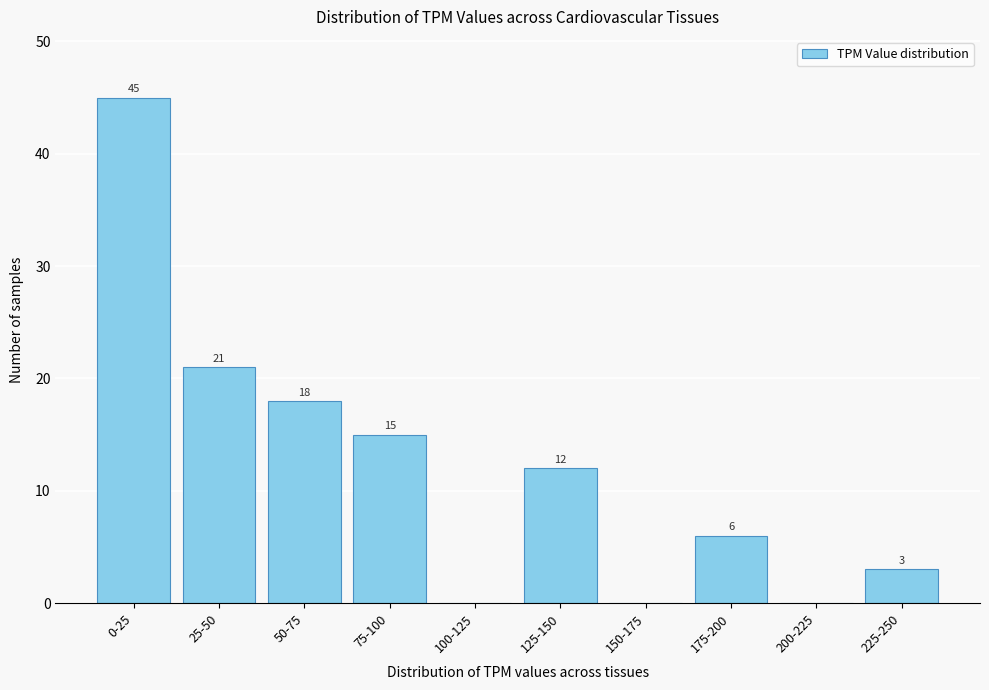

Reading left to right, what are all the values shown in this chart?

0-25=45	25-50=21	50-75=18	75-100=15	100-125=0	125-150=12	150-175=0	175-200=6	200-225=0	225-250=3